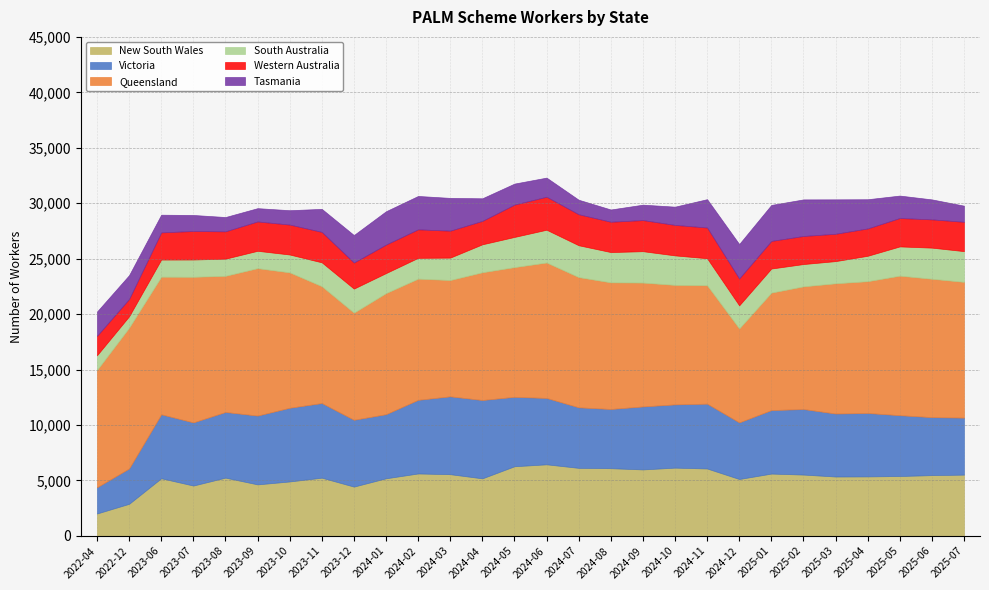

How many series are shown in this chart?

6